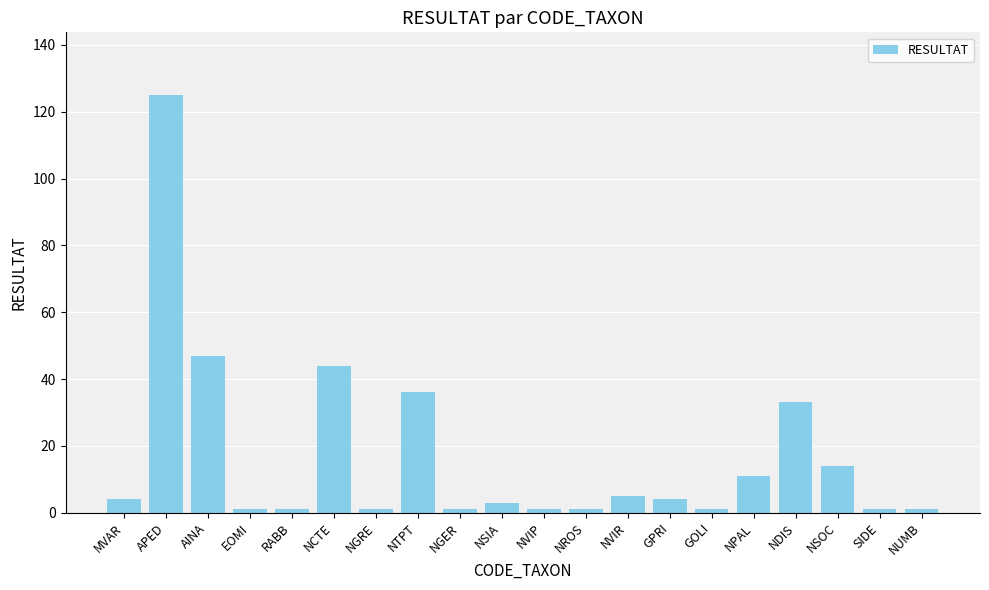

How many distinct data groups are displayed?

1